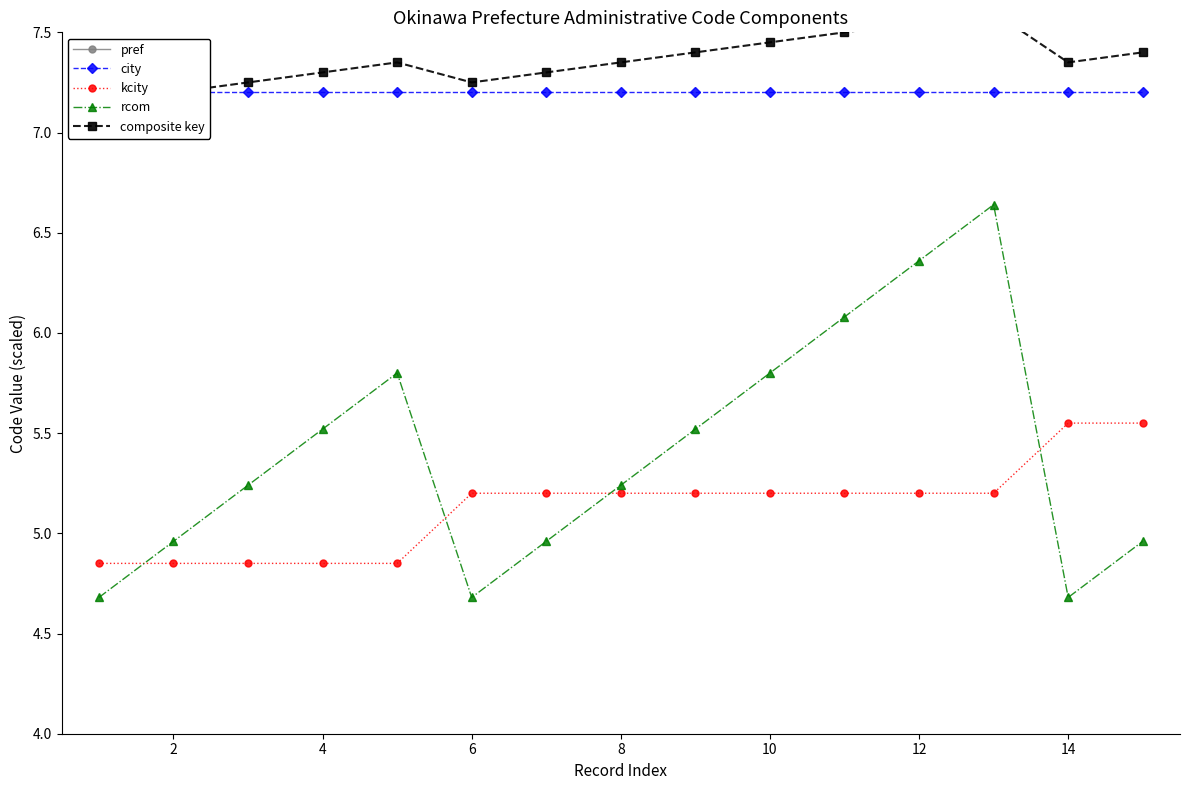

Which series has the largest range (max minus min)?

rcom